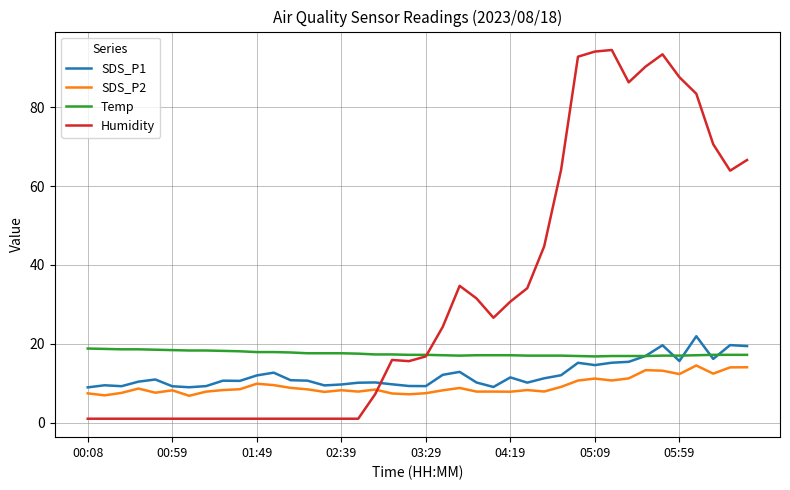

After their last crossing, which series has the higher values: SDS_P2 or Humidity?

Humidity